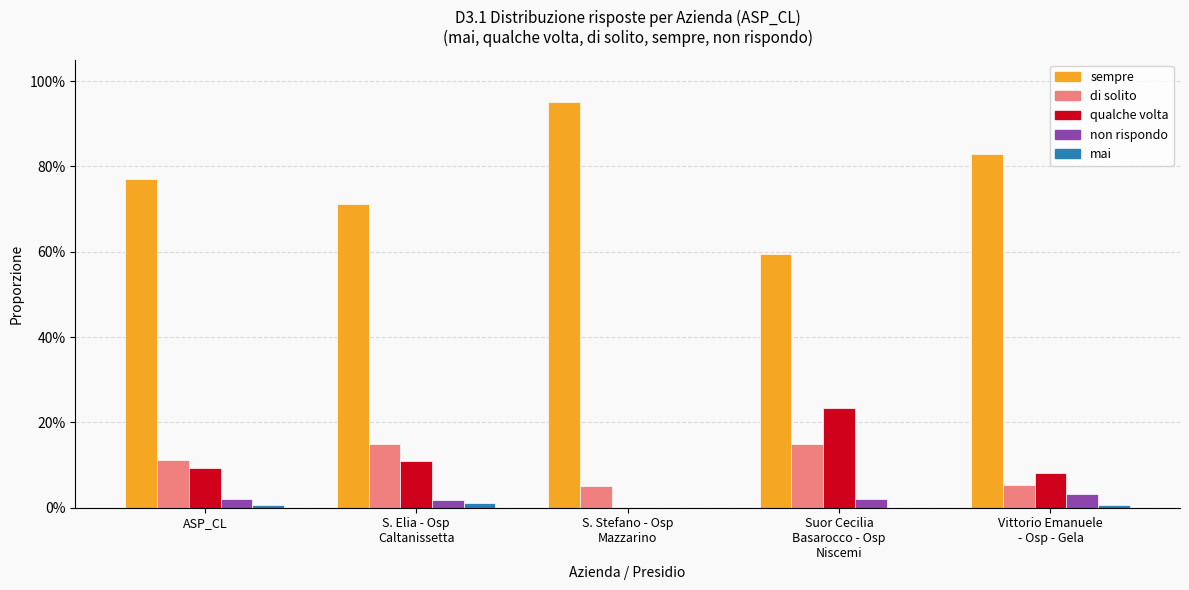

What are all the series names shown in the legend?

sempre, di solito, qualche volta, non rispondo, mai